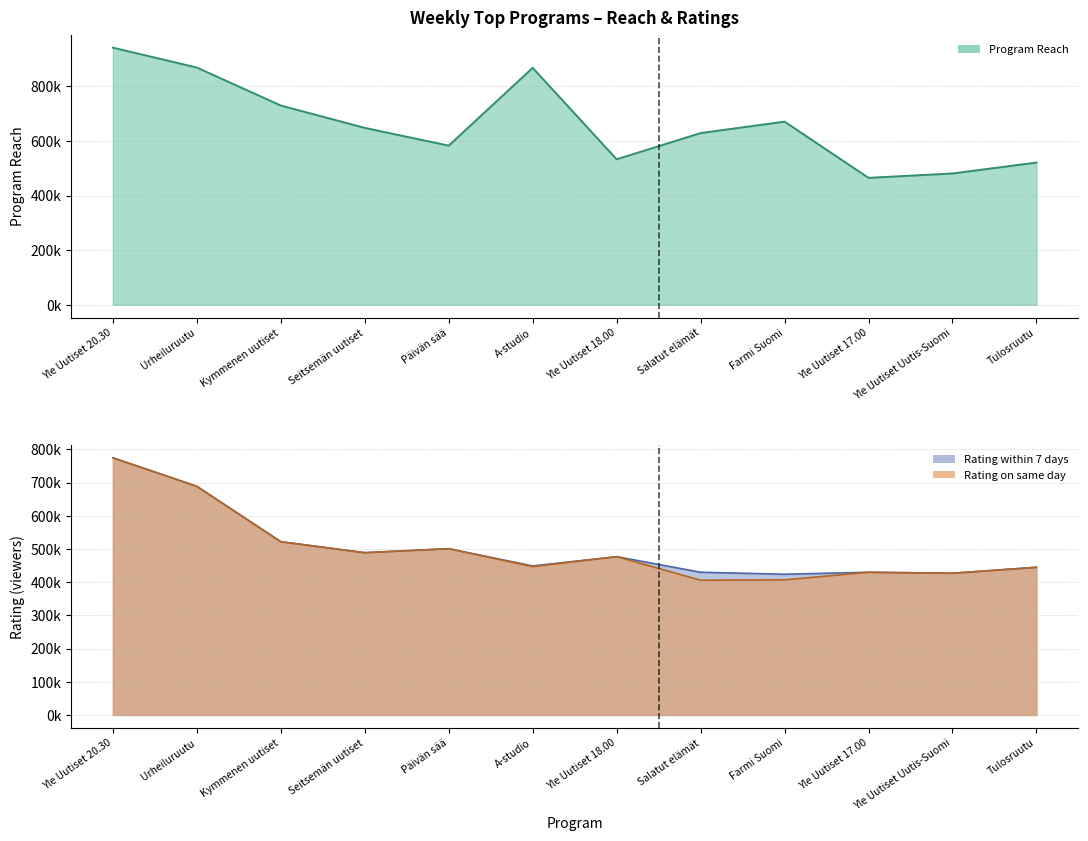

Rank the categories by Rating on same day value from highest to lowest.

Yle Uutiset 20.30, Urheiluruutu, Kymmenen uutiset, Päivän sää, Seitsemän uutiset, Yle Uutiset 18.00, A-studio, Tulosruutu, Yle Uutiset 17.00, Yle Uutiset Uutis-Suomi, Farmi Suomi, Salatut elämät